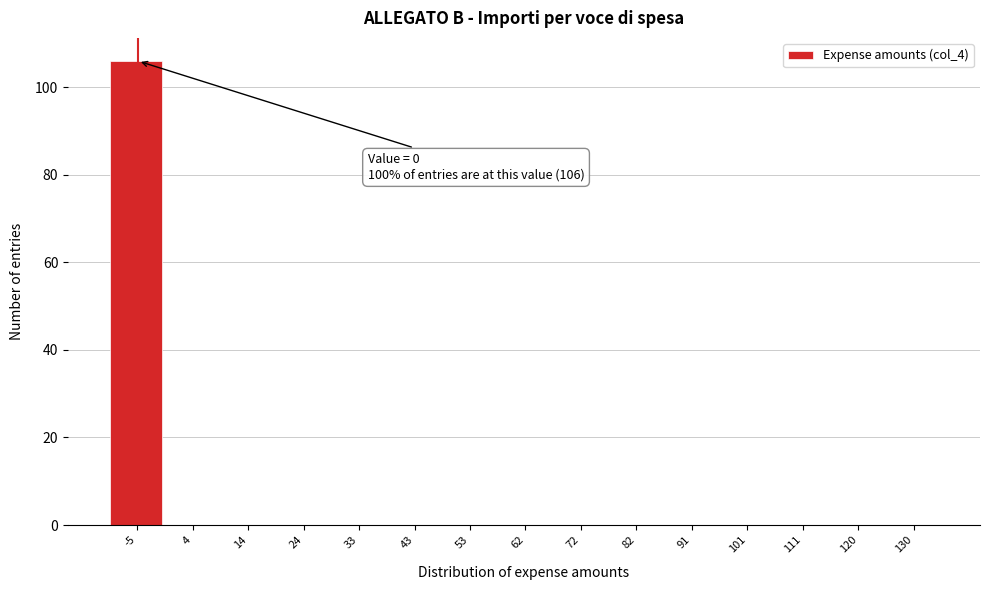

Reading left to right, list all the values displayed in this chart.

-5=106	4=0	14=0	24=0	33=0	43=0	53=0	62=0	72=0	82=0	91=0	101=0	111=0	120=0	130=0